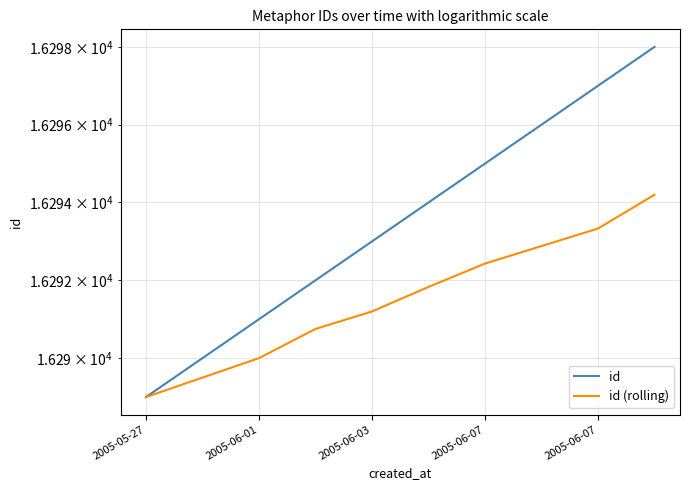

The value of id (rolling) at 7 is 16292.9. True or false?

True